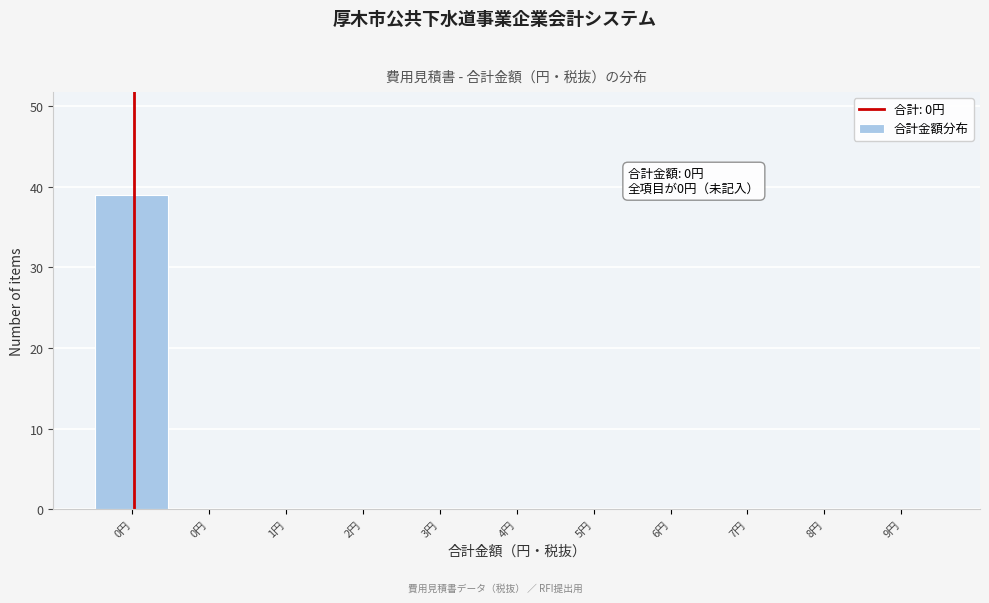

How many series are shown in this chart?

1